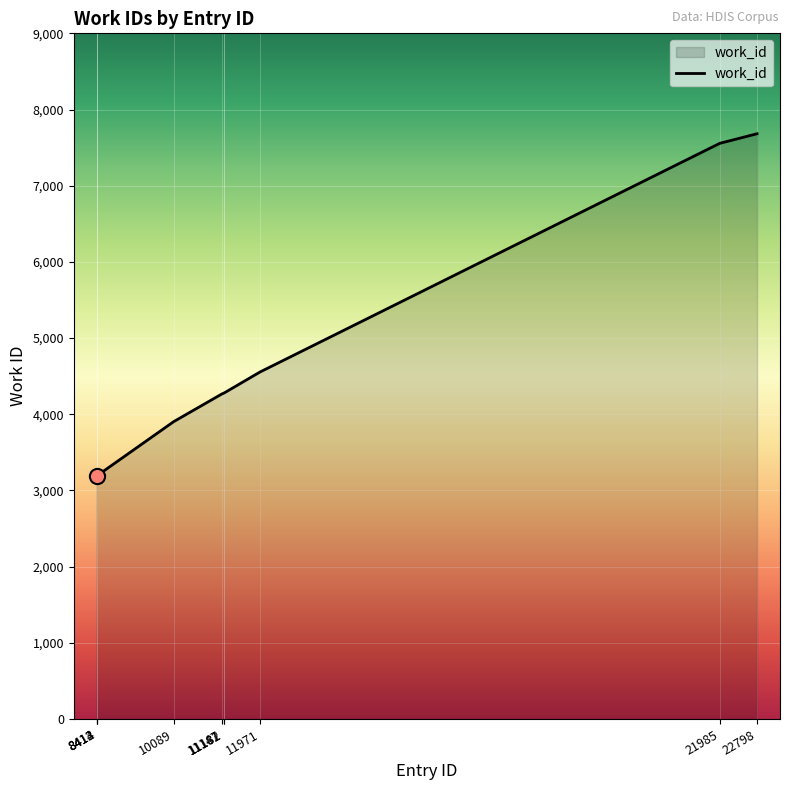

Approximately how many times larger is the value at 8413 compared to 8412?

1.0